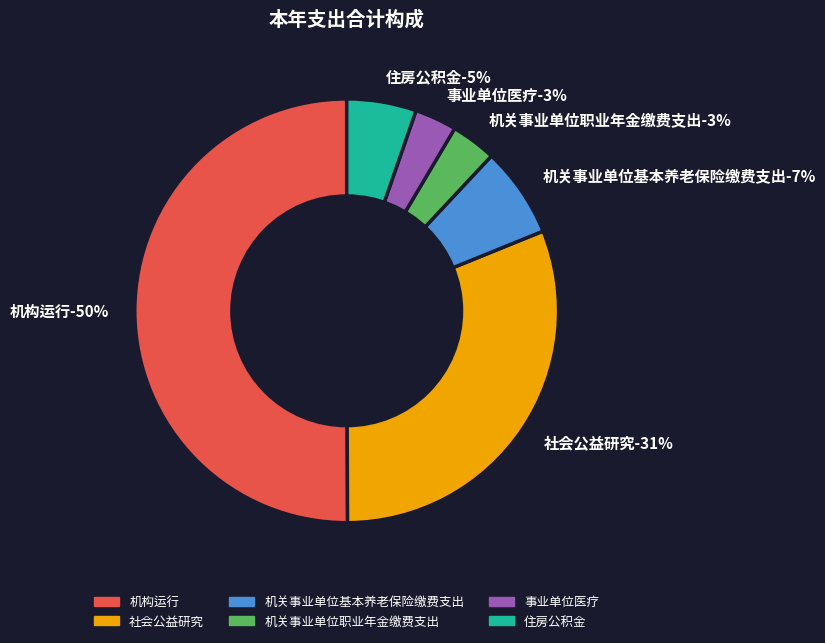

Which category has the biggest portion of the pie?

机构运行